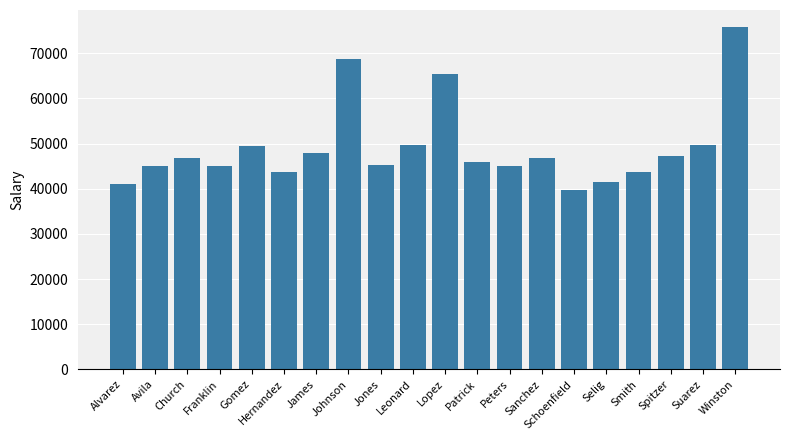

What is the difference between the second highest and second lowest values?

27750